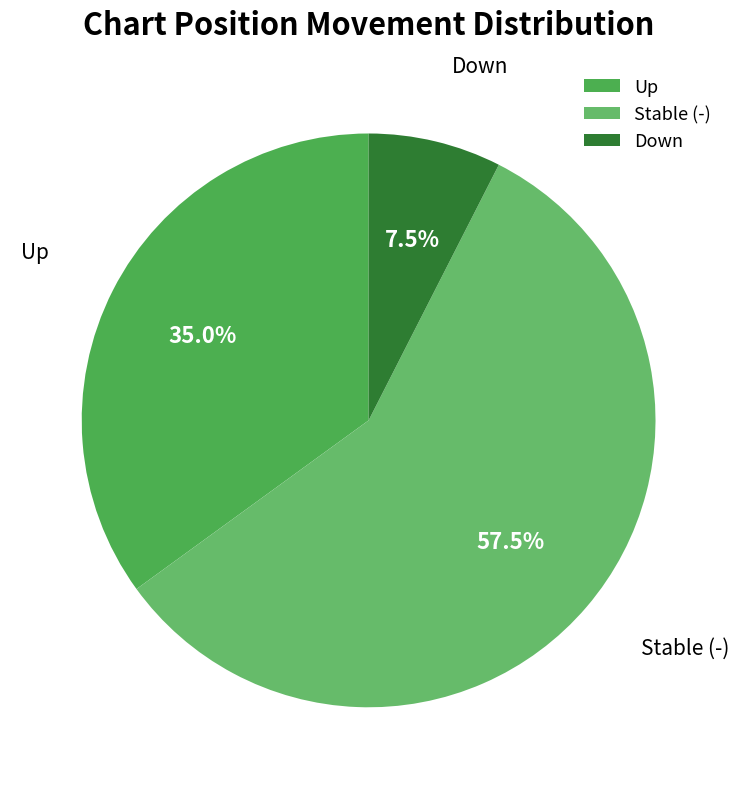

Rank the categories by value from highest to lowest.

Stable (-), Up, Down